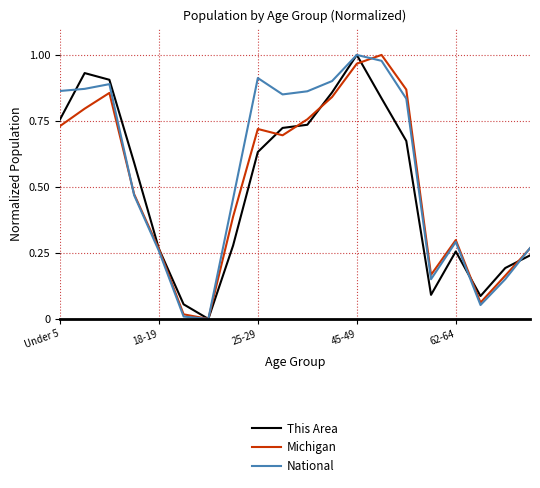

Is this an area chart (filled region under the line)?

No